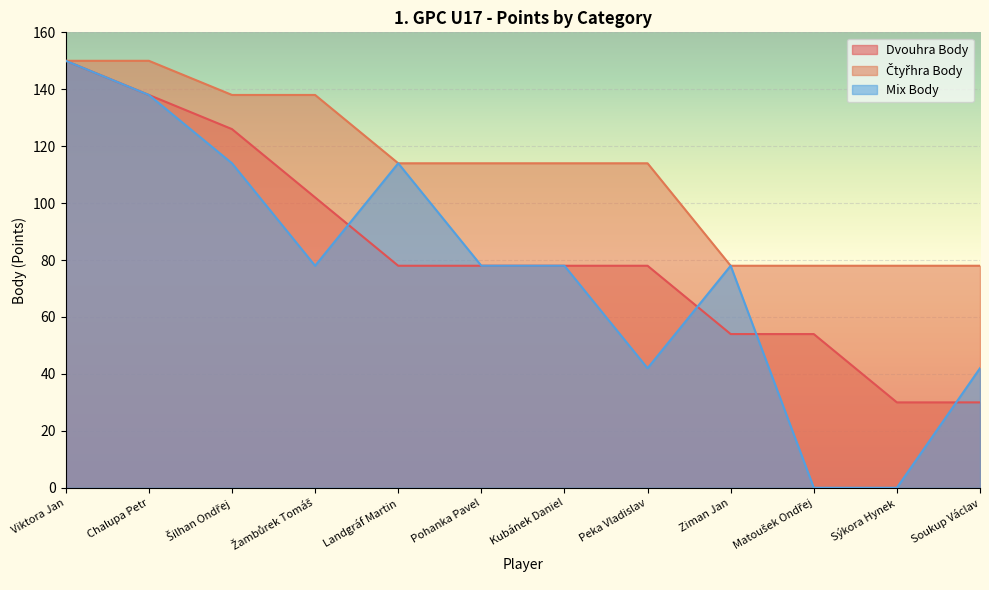

What is the difference between the maximum and second lowest values in the Dvouhra Body series?

120